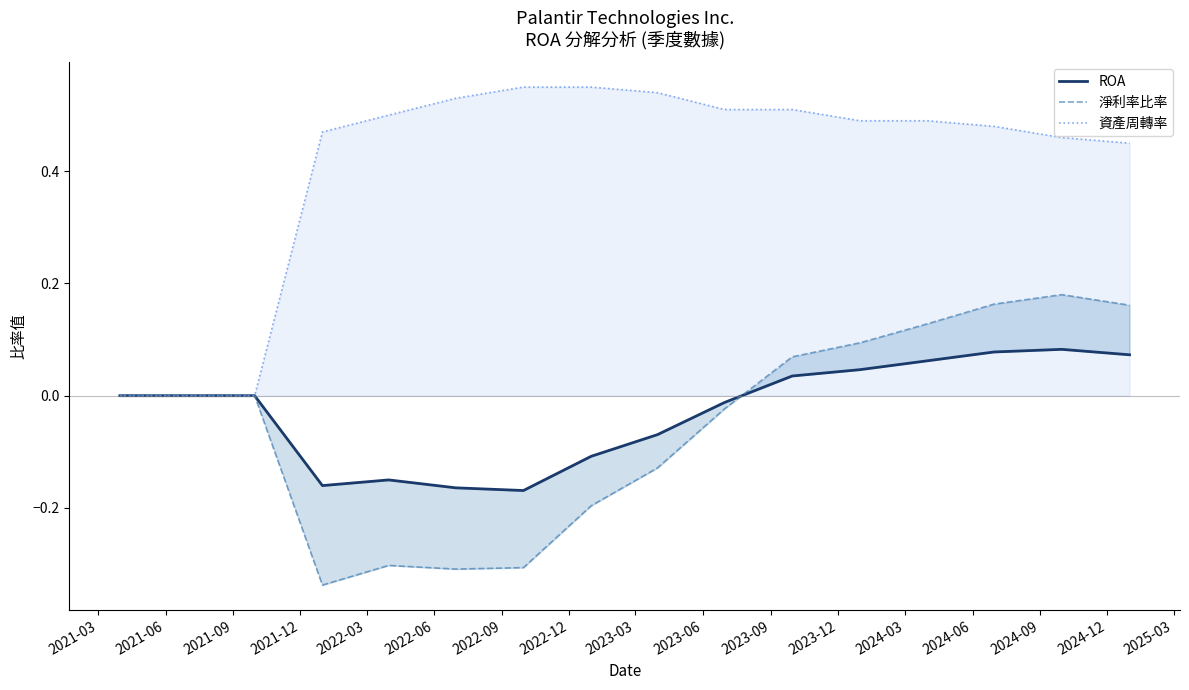

Which series has the largest total across all categories?

資產周轉率